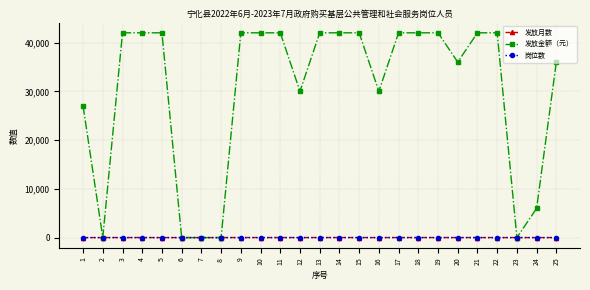

Which series has the largest total across all categories?

发放金额（元）